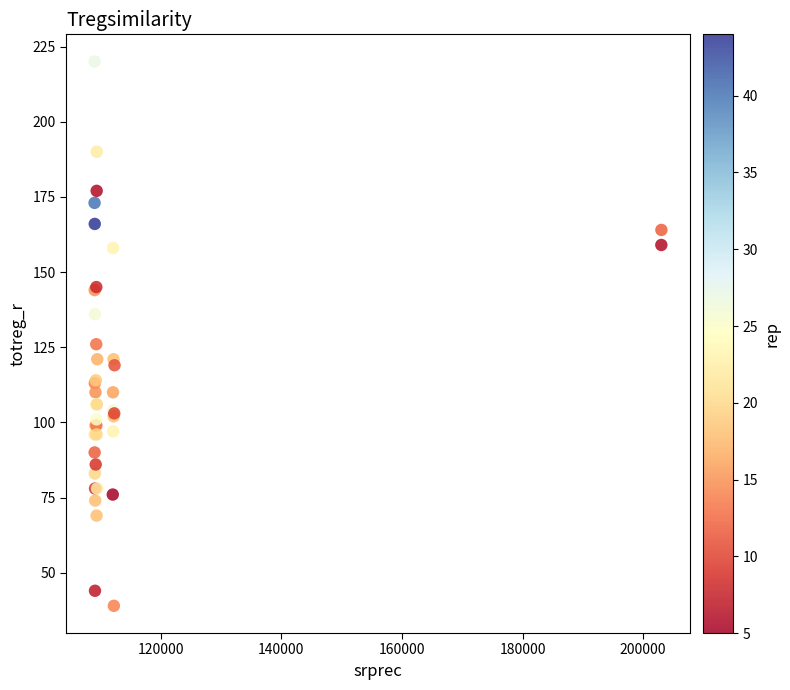

What Y value in the scatter plot is closest to 129?

126